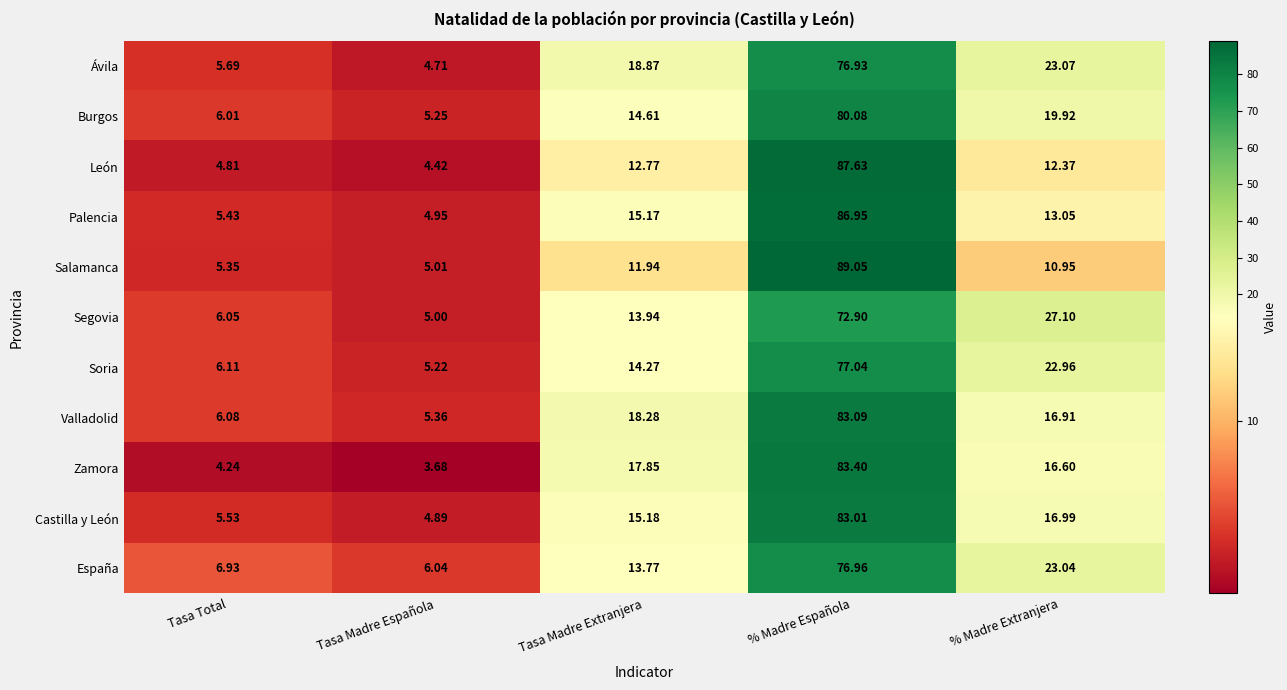

At Tasa Total, list the series in order from largest to smallest.

España, Soria, Valladolid, Segovia, Burgos, Ávila, Castilla y León, Palencia, Salamanca, León, Zamora